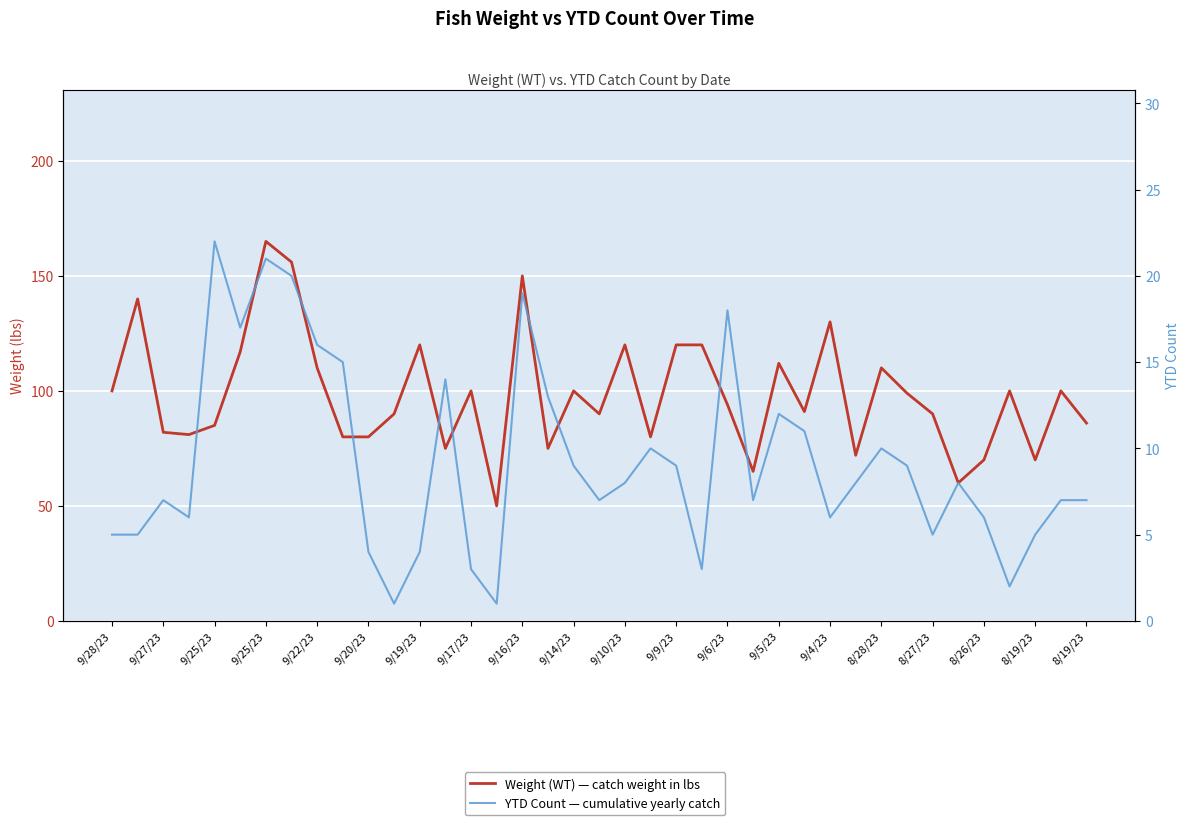

True or false: Weight (WT) — catch weight in lbs and YTD Count — cumulative yearly catch cross at least once.

False